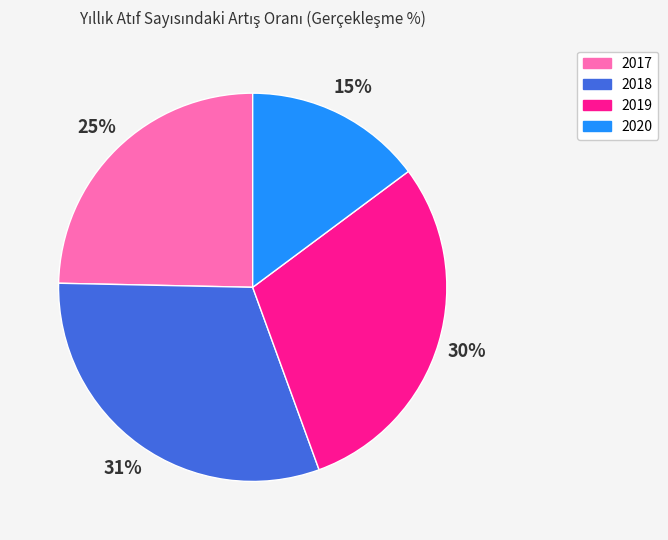

Approximately how many times larger is the value at 2018 compared to 2019?

1.0